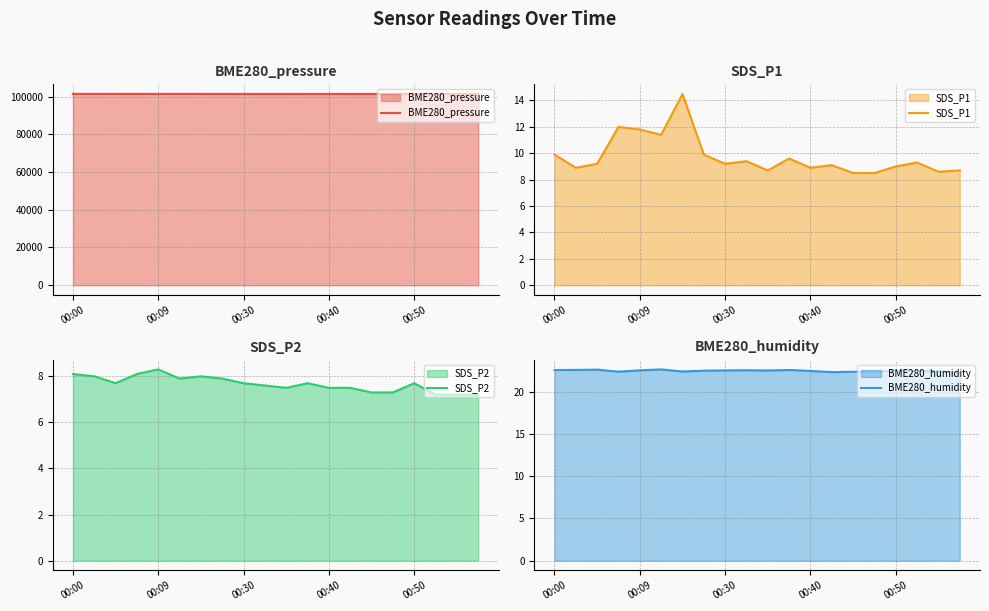

In BME280_pressure, how many points are lower than both neighbors (excluding endpoints)?

3